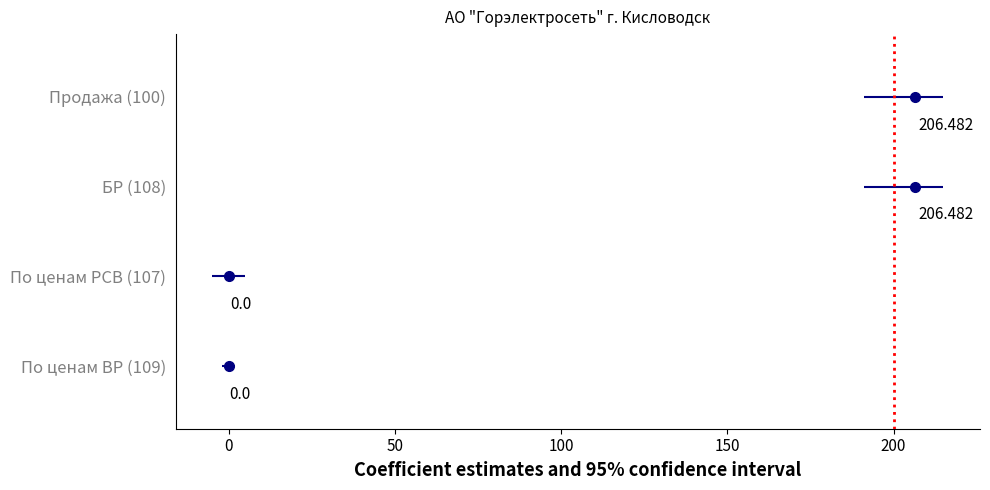

Is this an area chart (filled region under the line)?

No